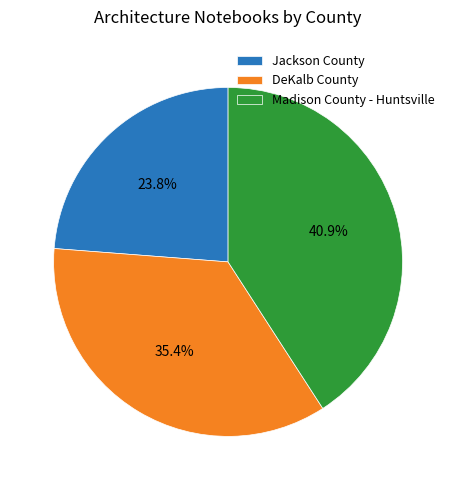

What percentage is the DeKalb County slice, to the nearest percent?

35%